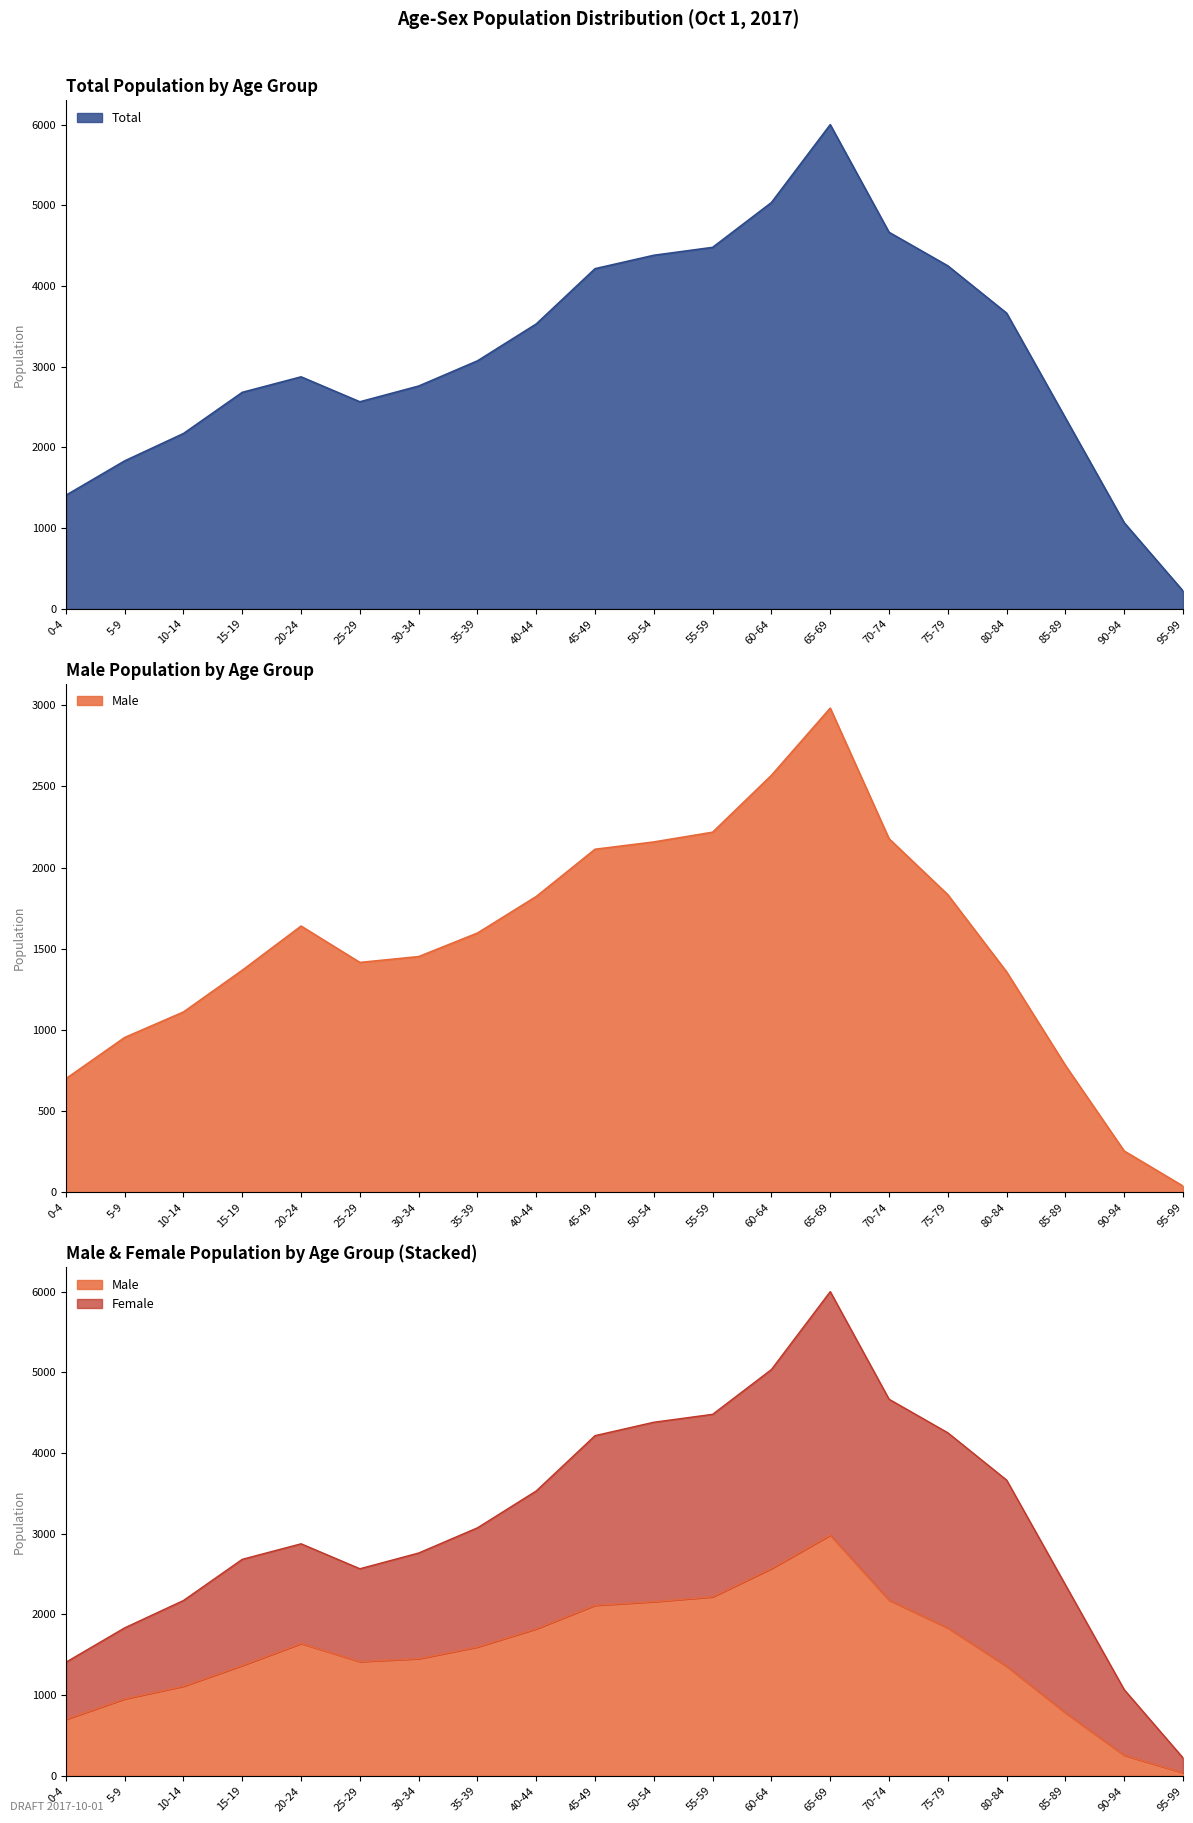

What is the lowest value of the Total series?

223